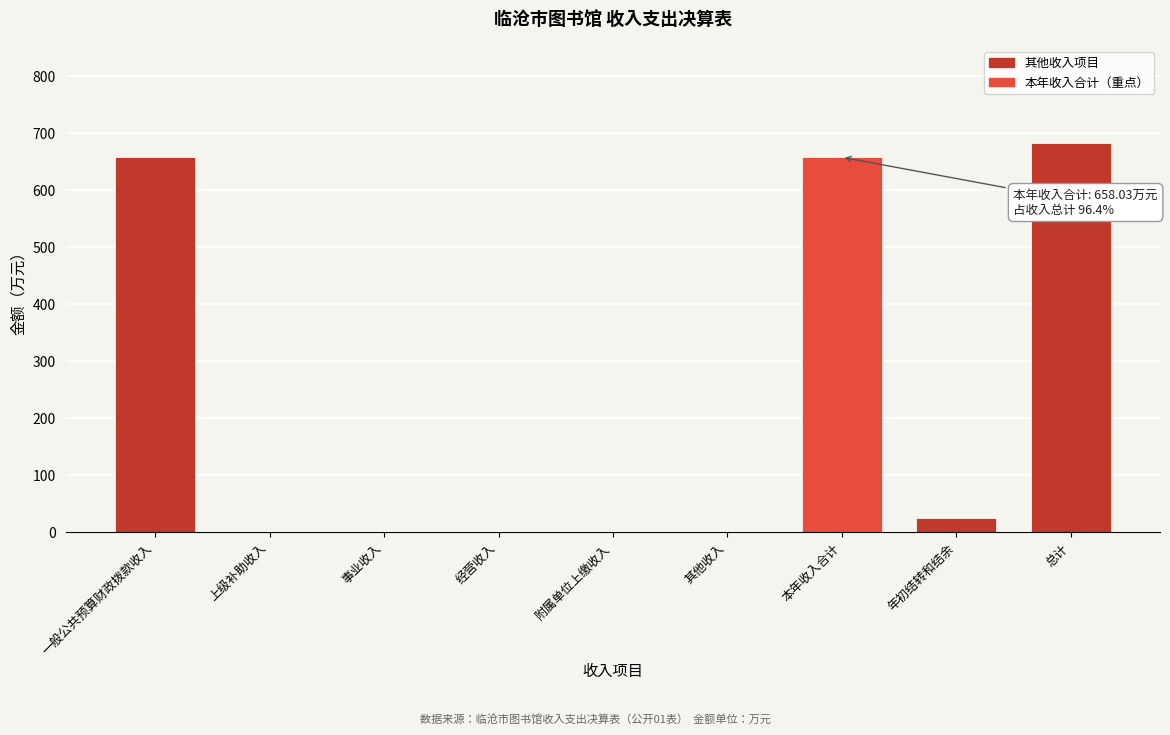

What value does the data have at 一般公共预算财政拨款收入?

657.8